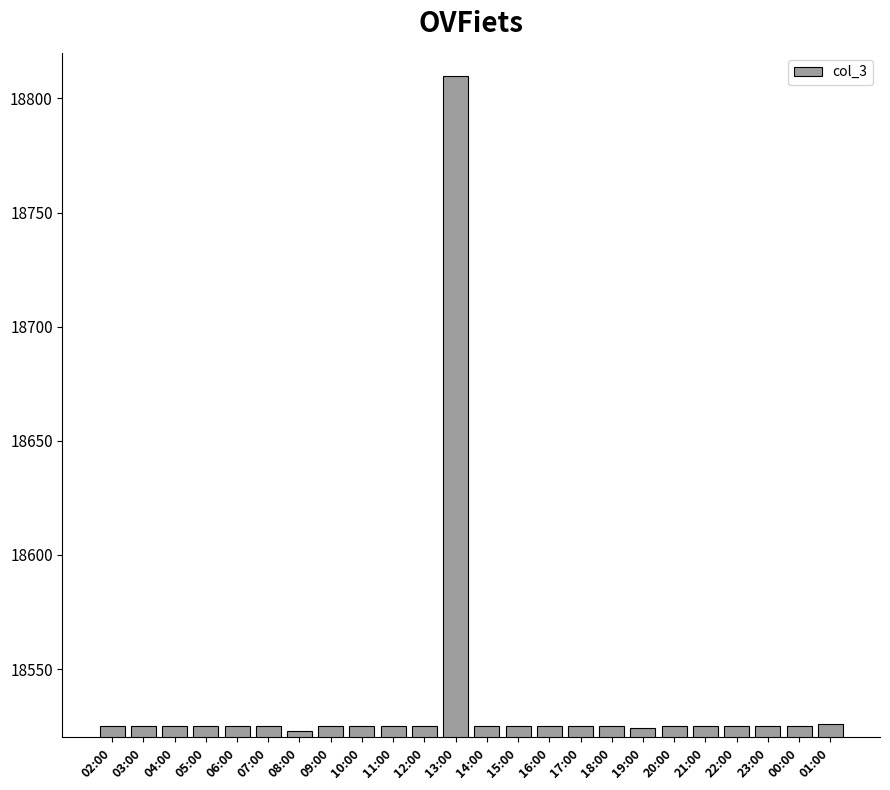

What is the label of the 12th bar from the left?

13:00